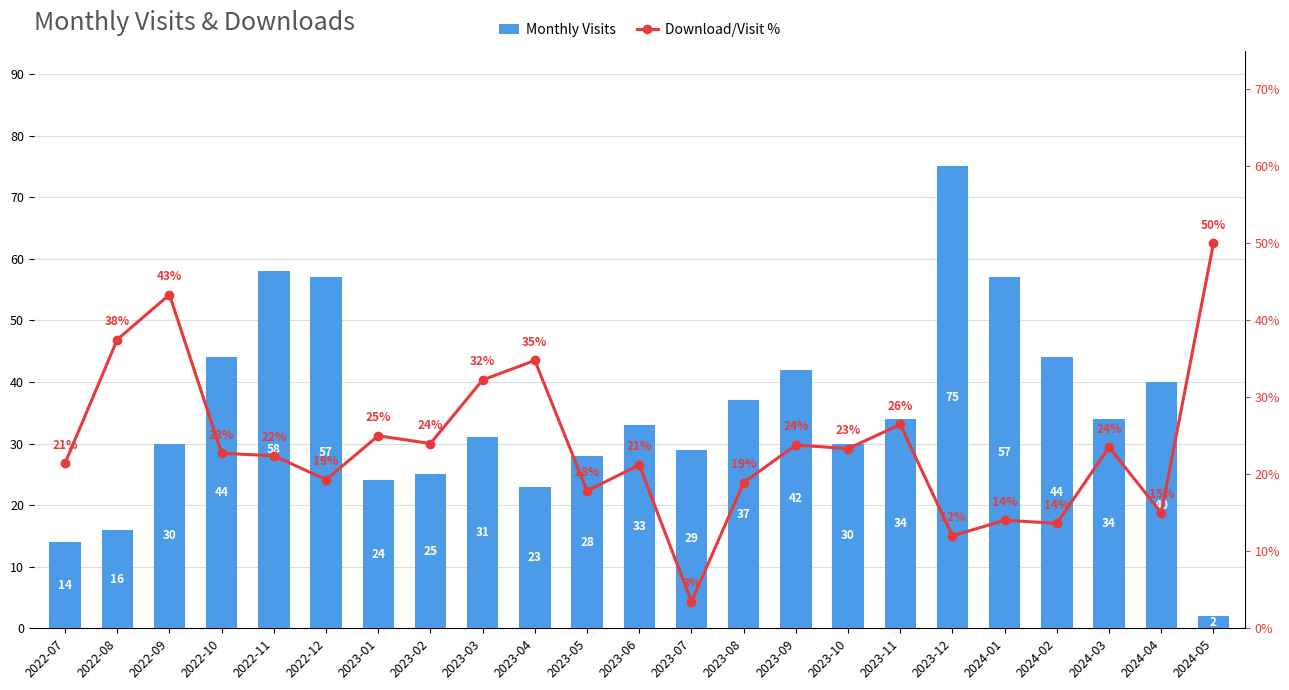

What is the label of the 10th bar from the left?

2023-04